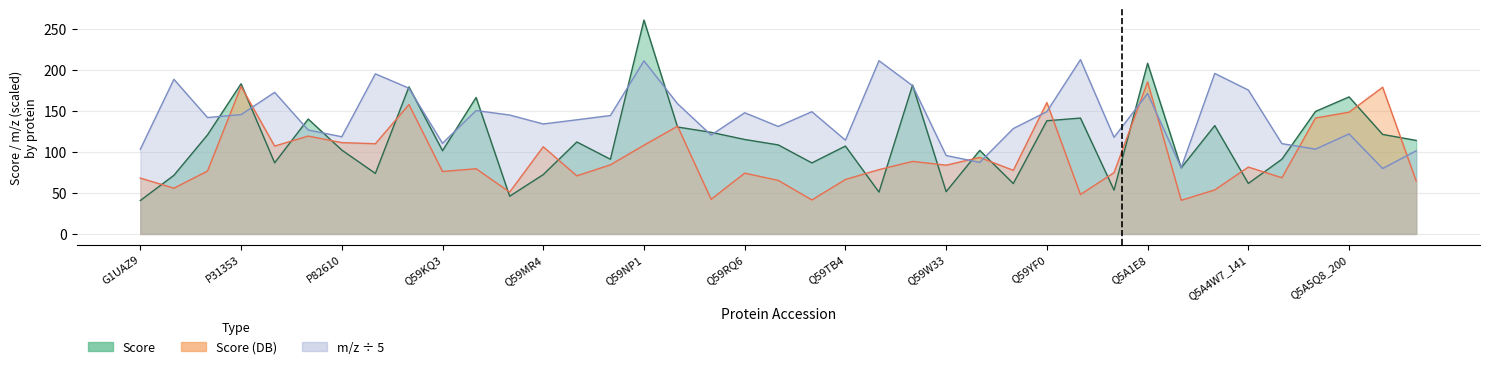

What is the total value across all series at Q5A044?

246.3